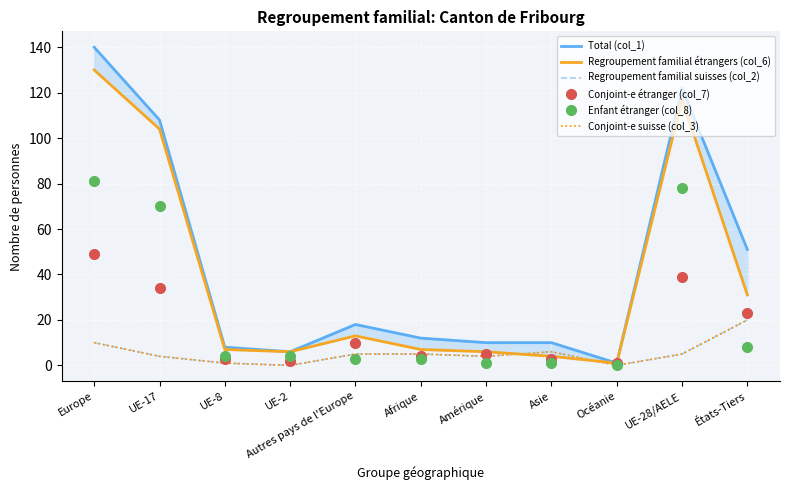

Reading left to right, transcribe all the data shown in this chart.

Total (col_1): Europe=140	UE-17=108	UE-8=8	UE-2=6	Autres pays de l'Europe=18	Afrique=12	Amérique=10	Asie=10	Océanie=1	UE-28/AELE=122	États-Tiers=51
Regroupement familial étrangers (col_6): Europe=130	UE-17=104	UE-8=7	UE-2=6	Autres pays de l'Europe=13	Afrique=7	Amérique=6	Asie=4	Océanie=1	UE-28/AELE=117	États-Tiers=31
Regroupement familial suisses (col_2): Europe=10	UE-17=4	UE-8=1	UE-2=0	Autres pays de l'Europe=5	Afrique=5	Amérique=4	Asie=6	Océanie=0	UE-28/AELE=5	États-Tiers=20
Conjoint-e étranger (col_7): Europe=49	UE-17=34	UE-8=3	UE-2=2	Autres pays de l'Europe=10	Afrique=4	Amérique=5	Asie=3	Océanie=1	UE-28/AELE=39	États-Tiers=23
Enfant étranger (col_8): Europe=81	UE-17=70	UE-8=4	UE-2=4	Autres pays de l'Europe=3	Afrique=3	Amérique=1	Asie=1	Océanie=0	UE-28/AELE=78	États-Tiers=8
Conjoint-e suisse (col_3): Europe=10	UE-17=4	UE-8=1	UE-2=0	Autres pays de l'Europe=5	Afrique=5	Amérique=4	Asie=6	Océanie=0	UE-28/AELE=5	États-Tiers=20